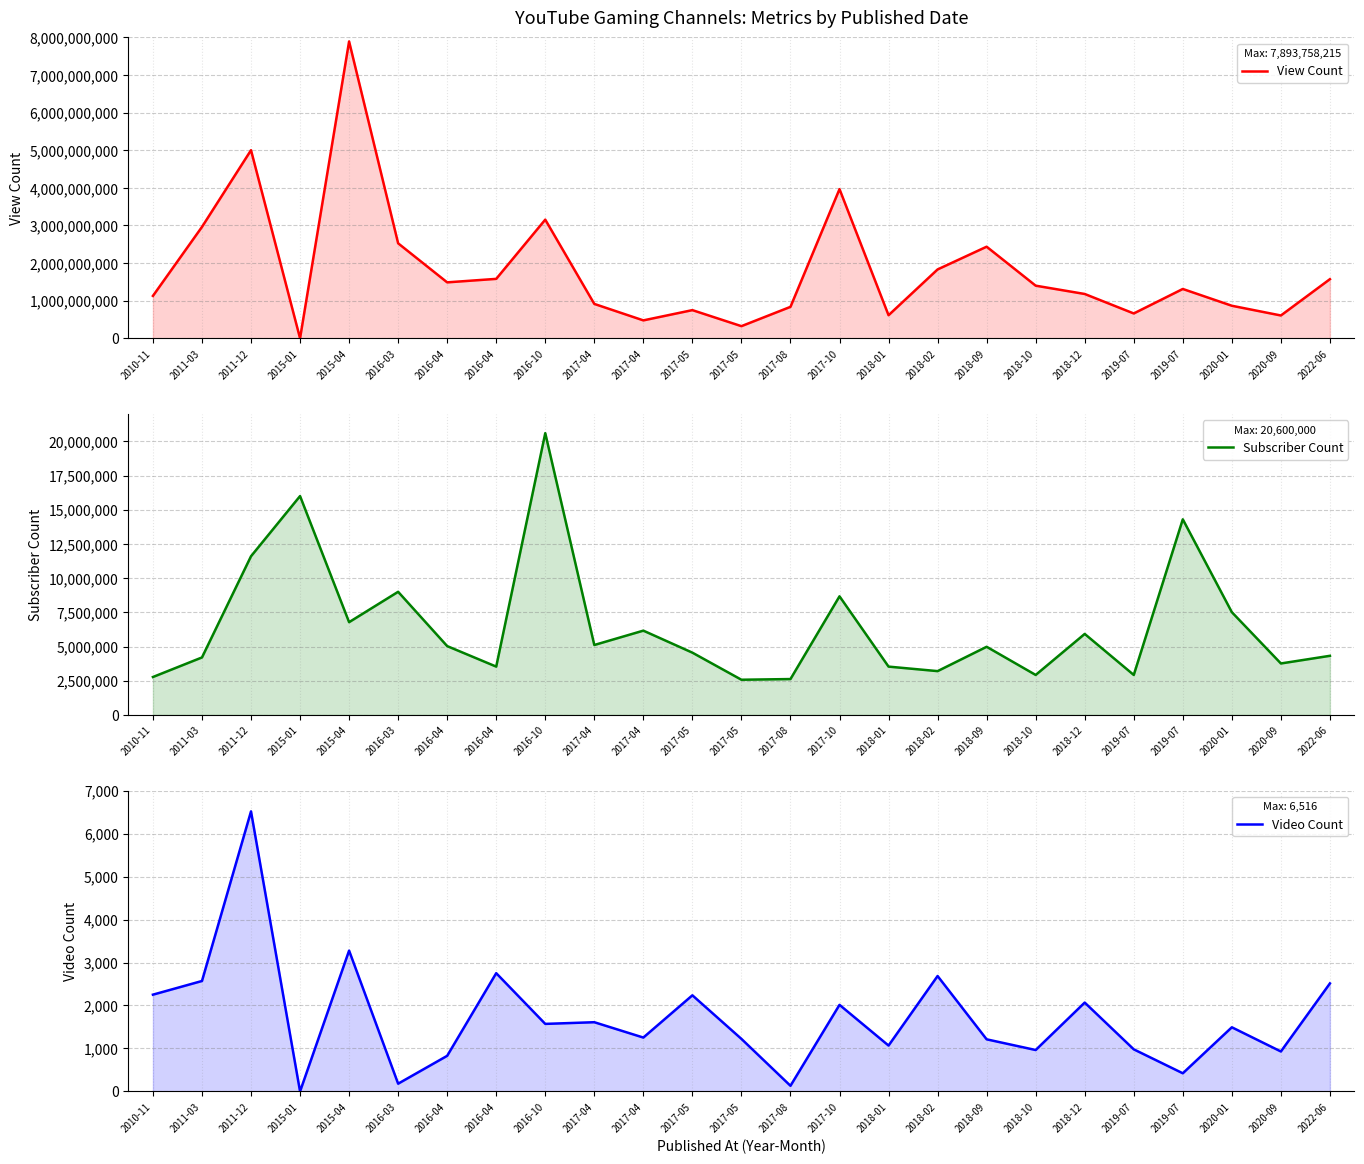

The value of View Count at 2019-07 is 2198579678. True or false?

False